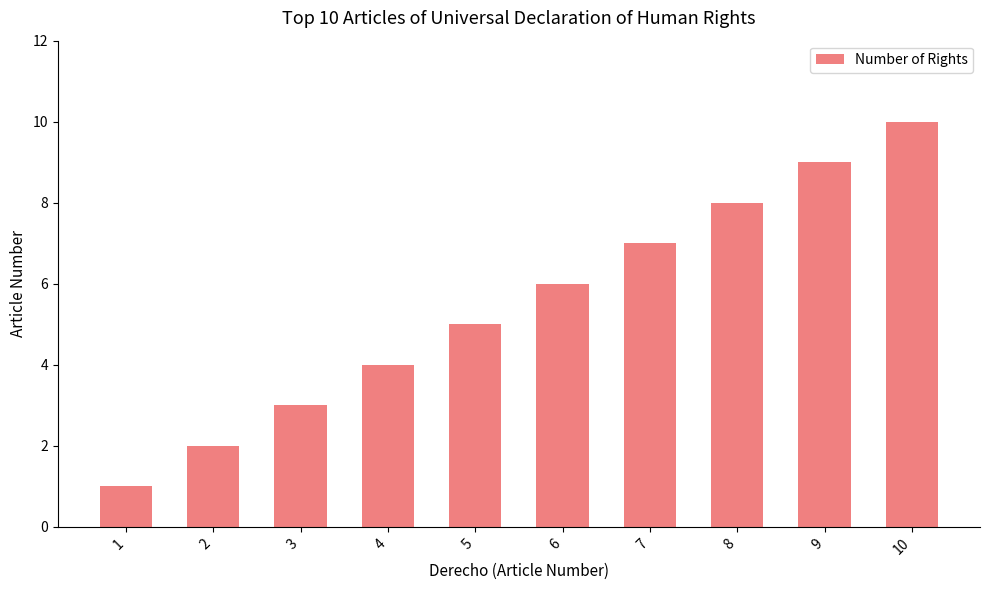

Approximately how many times larger is the value at 5 compared to 8?

0.6